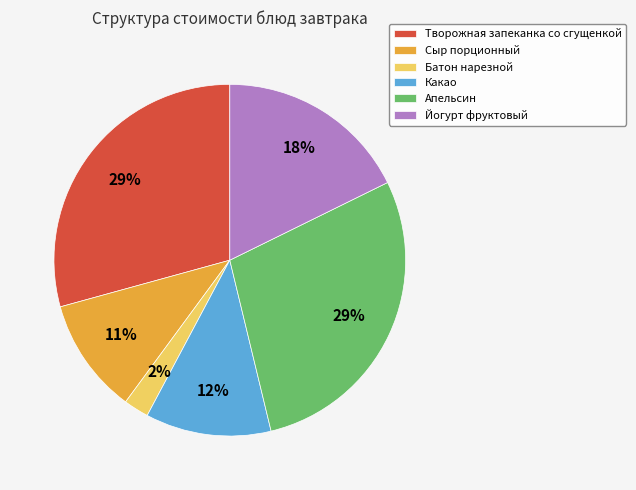

Which category has the smallest portion of the pie?

Батон нарезной